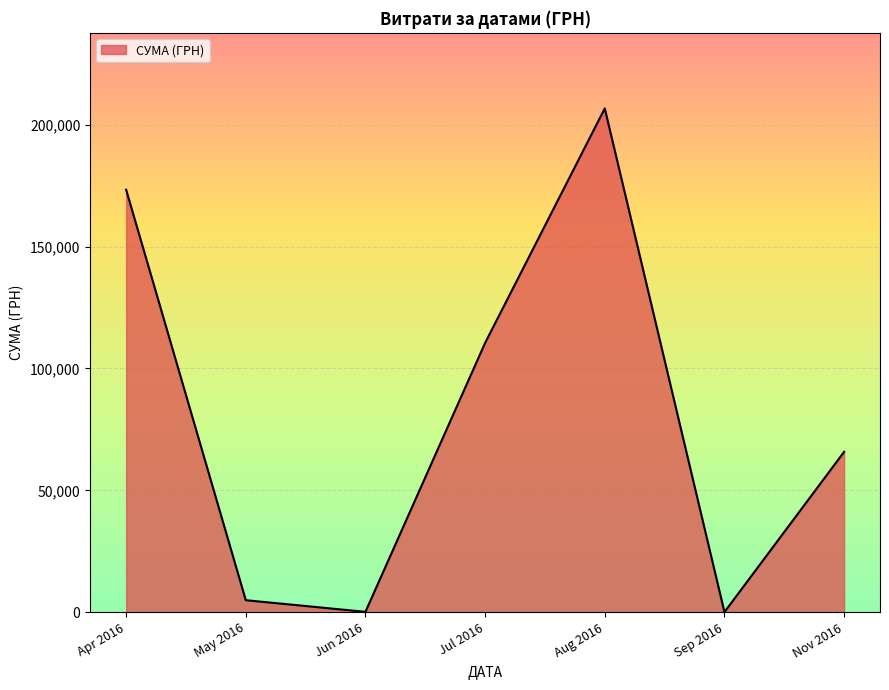

Where is the first local maximum?

Aug 2016